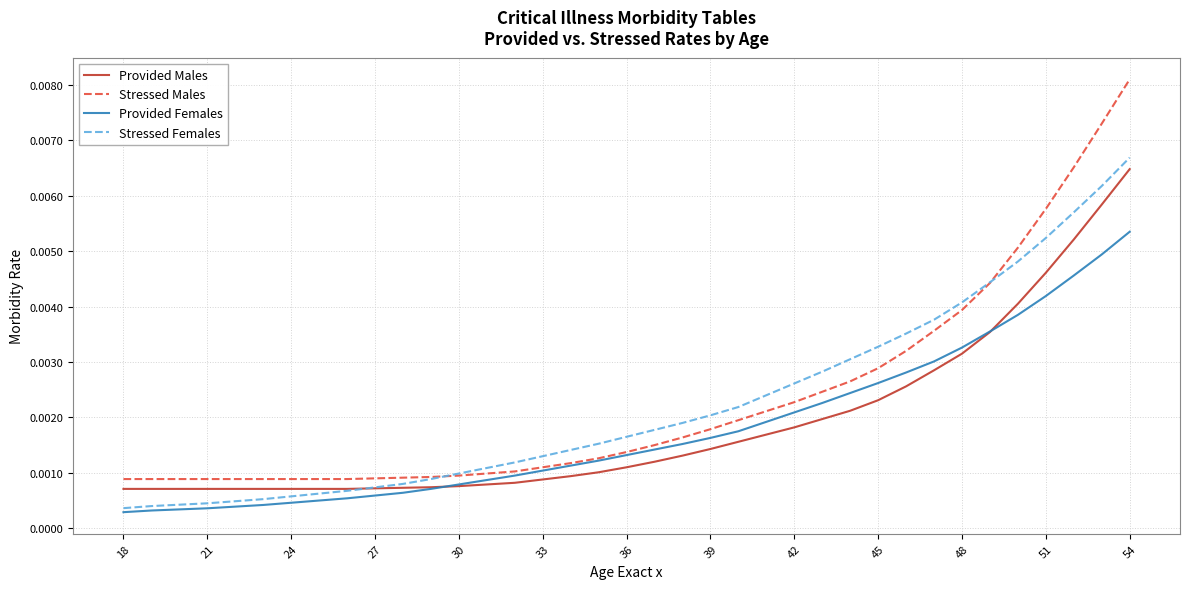

Which series has the largest range (max minus min)?

Stressed Males